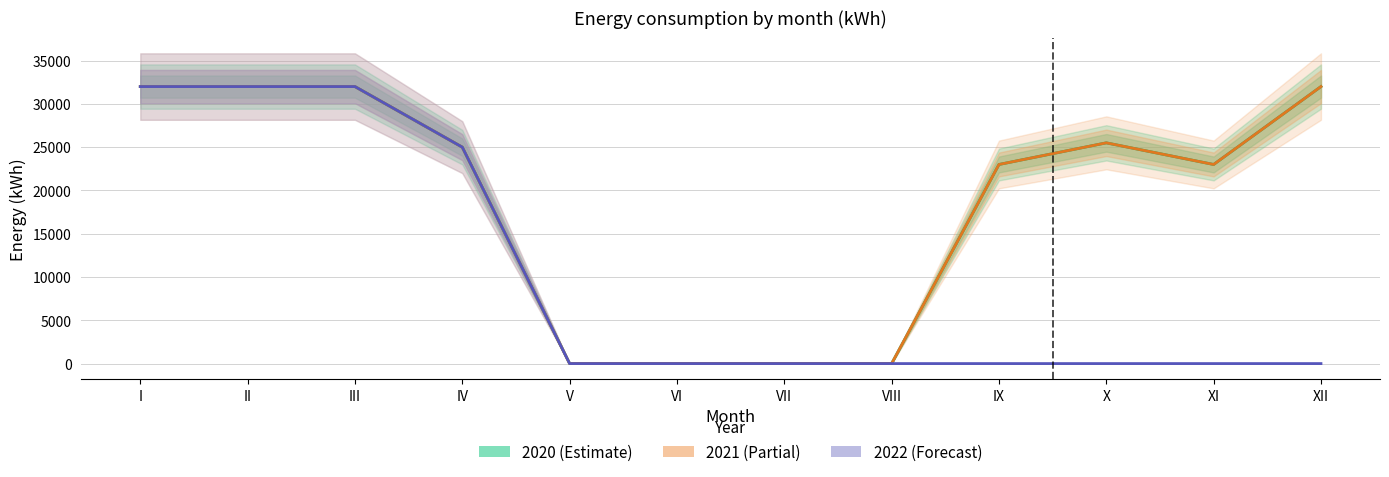

Where does the 2020 series first go above 25000?

I